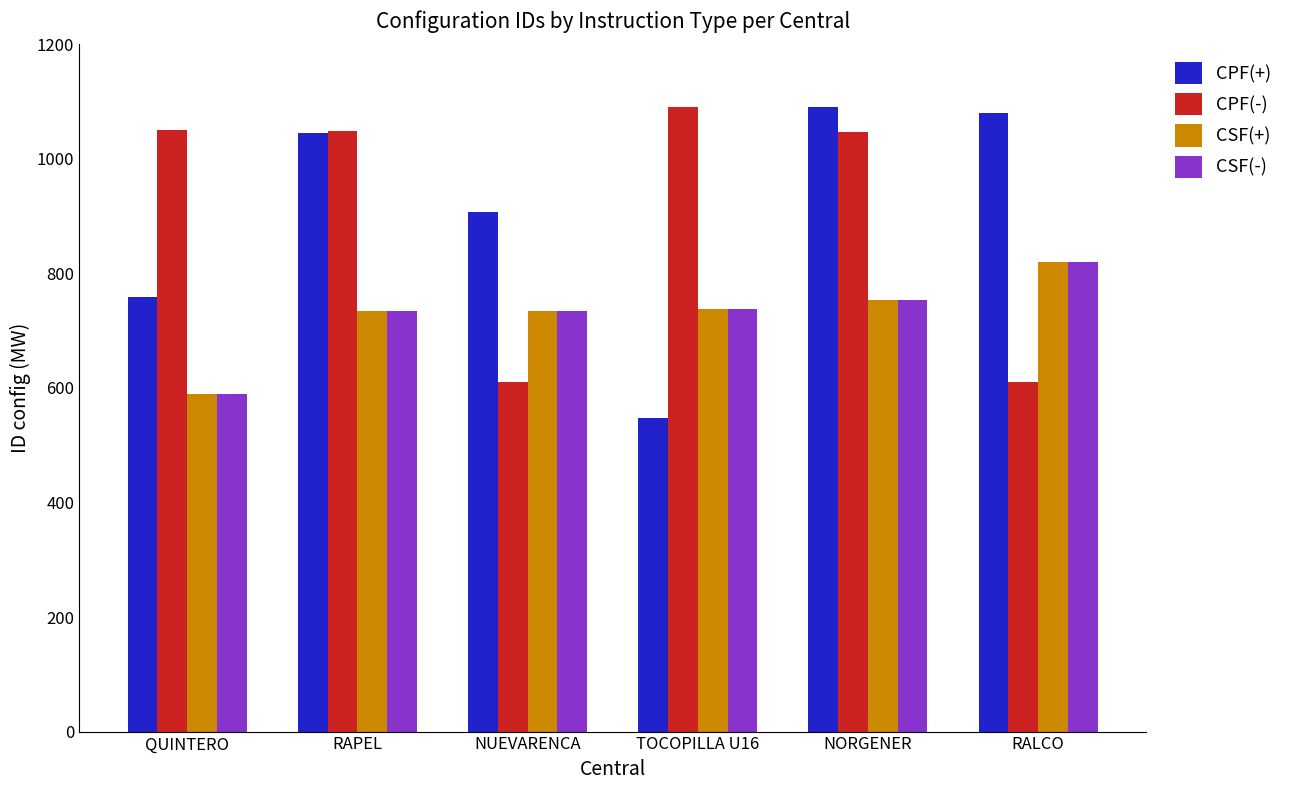

Is the value of CSF(-) at TOCOPILLA U16 greater than the value of CPF(+) at NUEVARENCA?

No